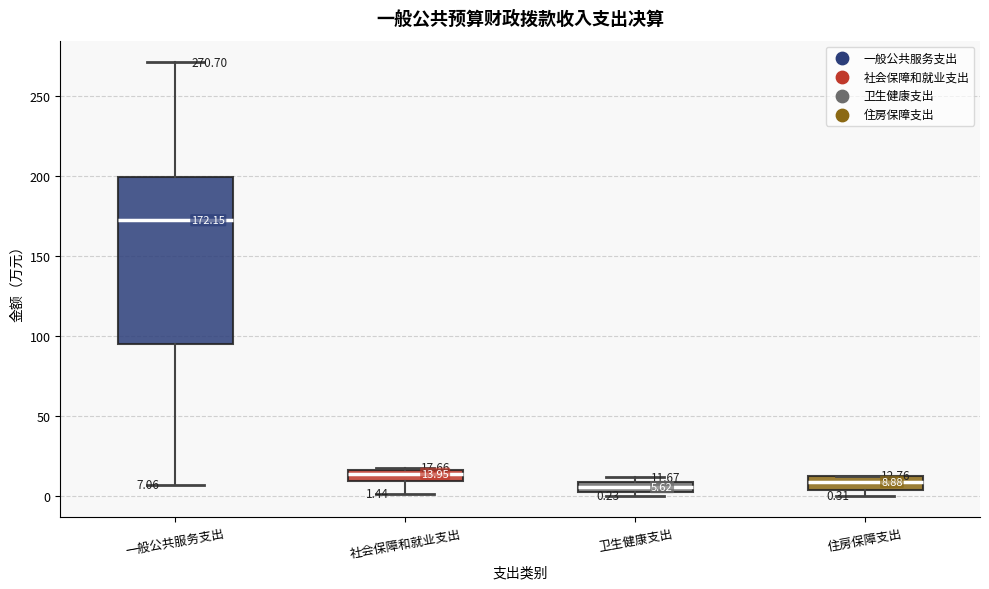

Which box is the tallest, from its lower edge to its upper edge?

一般公共服务支出